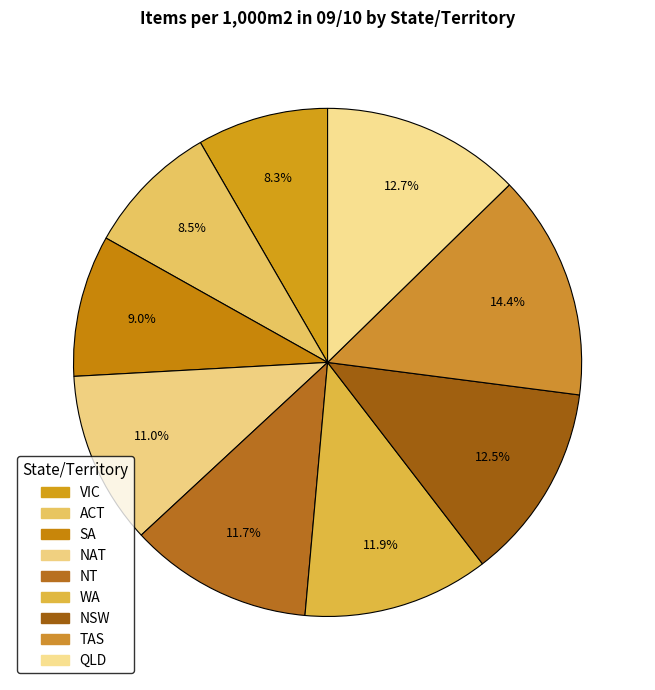

To the nearest percent, what percentage of the pie is NSW?

13%